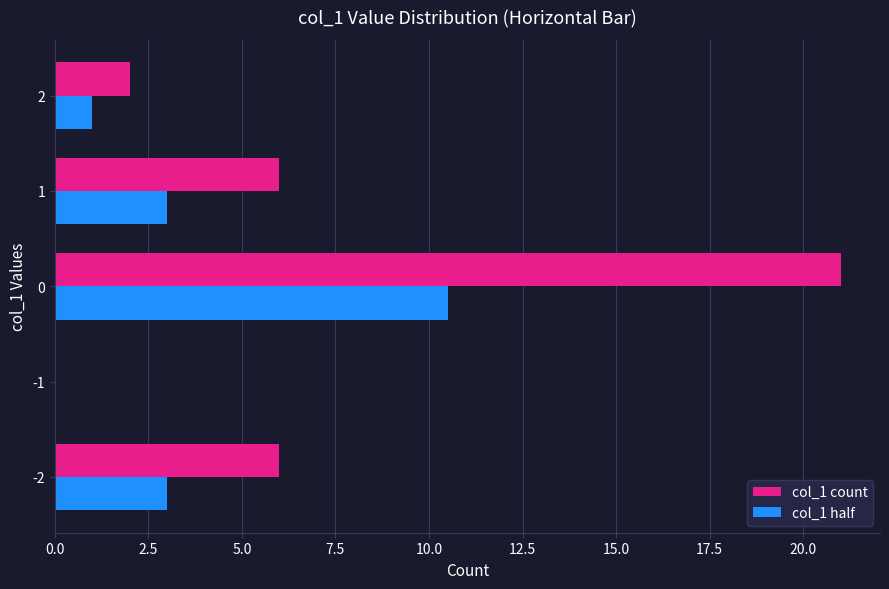

What is the greatest value displayed?

21.0